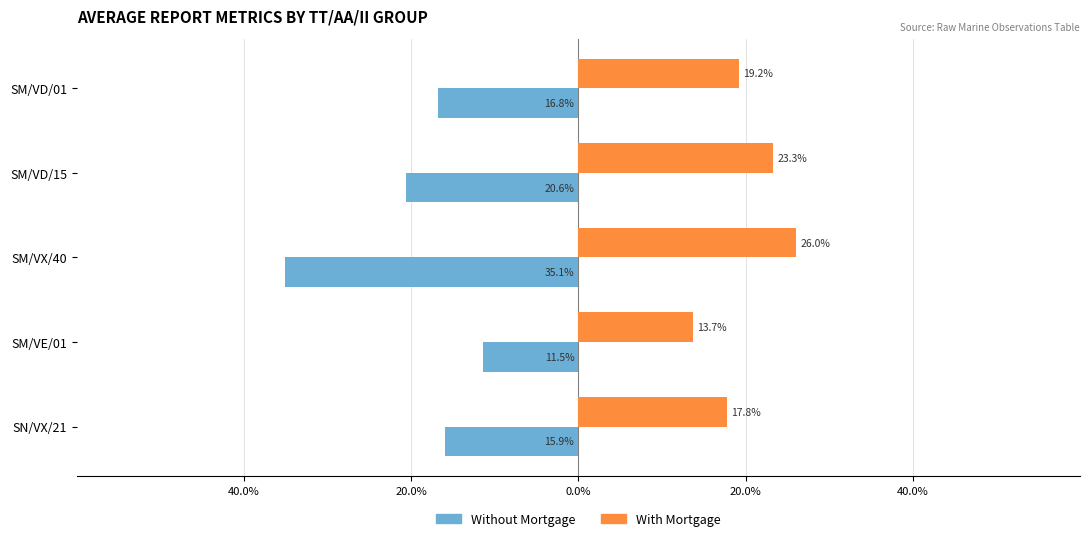

What is the sum of all Without Mortgage values?

-100.0